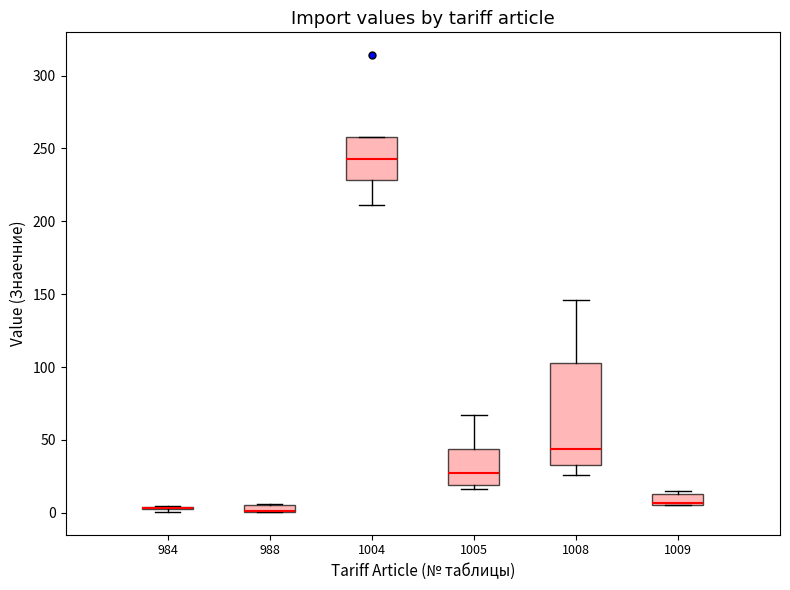

Which box is the tallest, from its lower edge to its upper edge?

1008